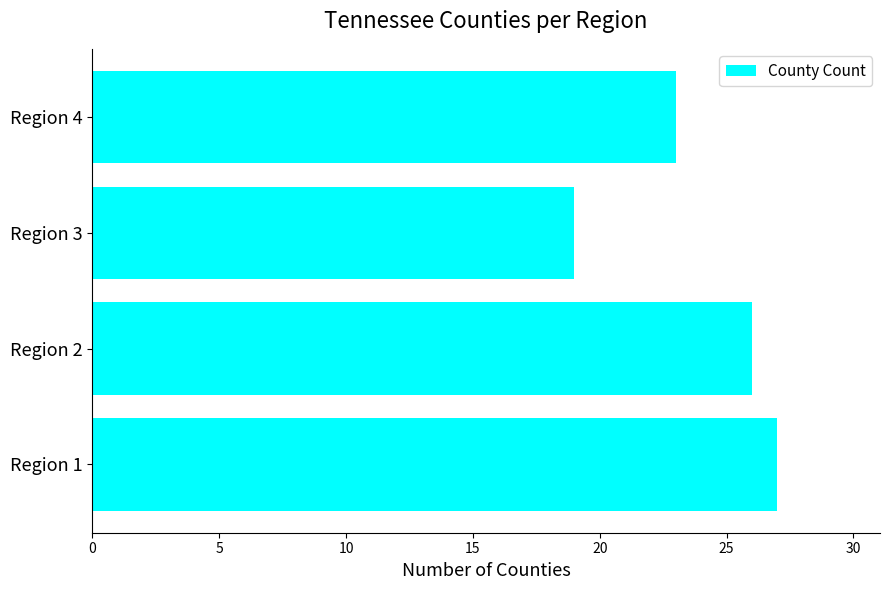

The chart shows a value of 40 at Region 1. True or false?

False